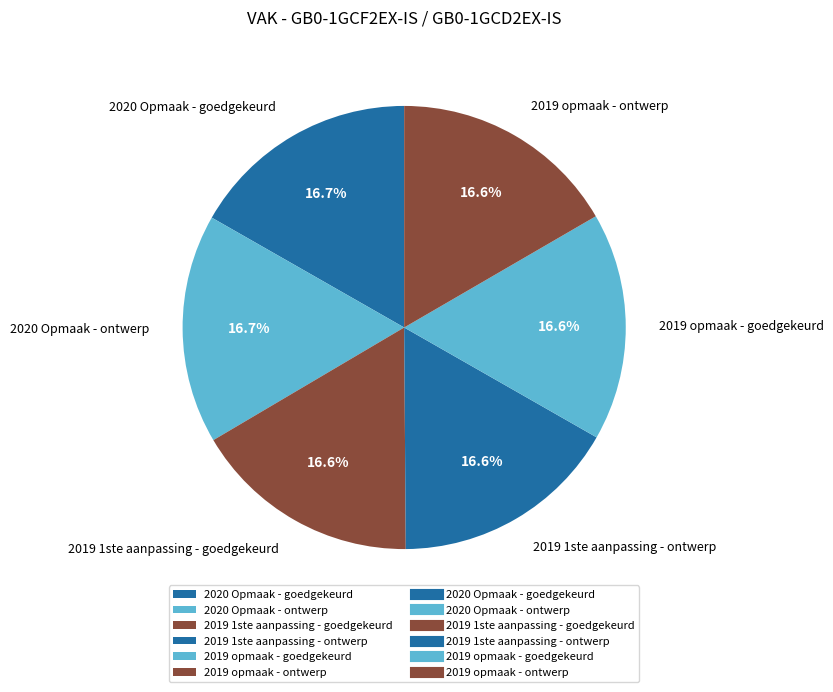

What portion of the pie excludes 2019 1ste aanpassing - goedgekeurd?

83.4%